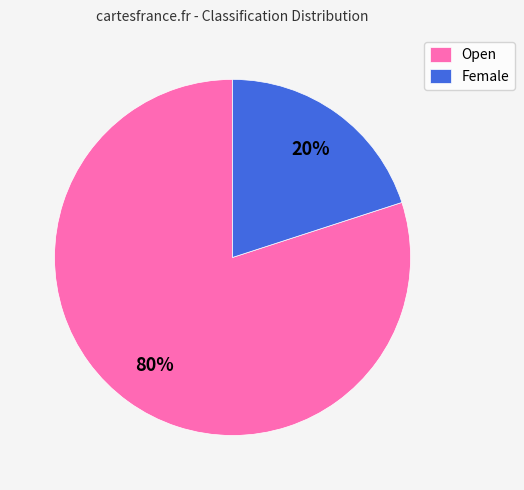

Rank the categories by value from lowest to highest.

Female, Open